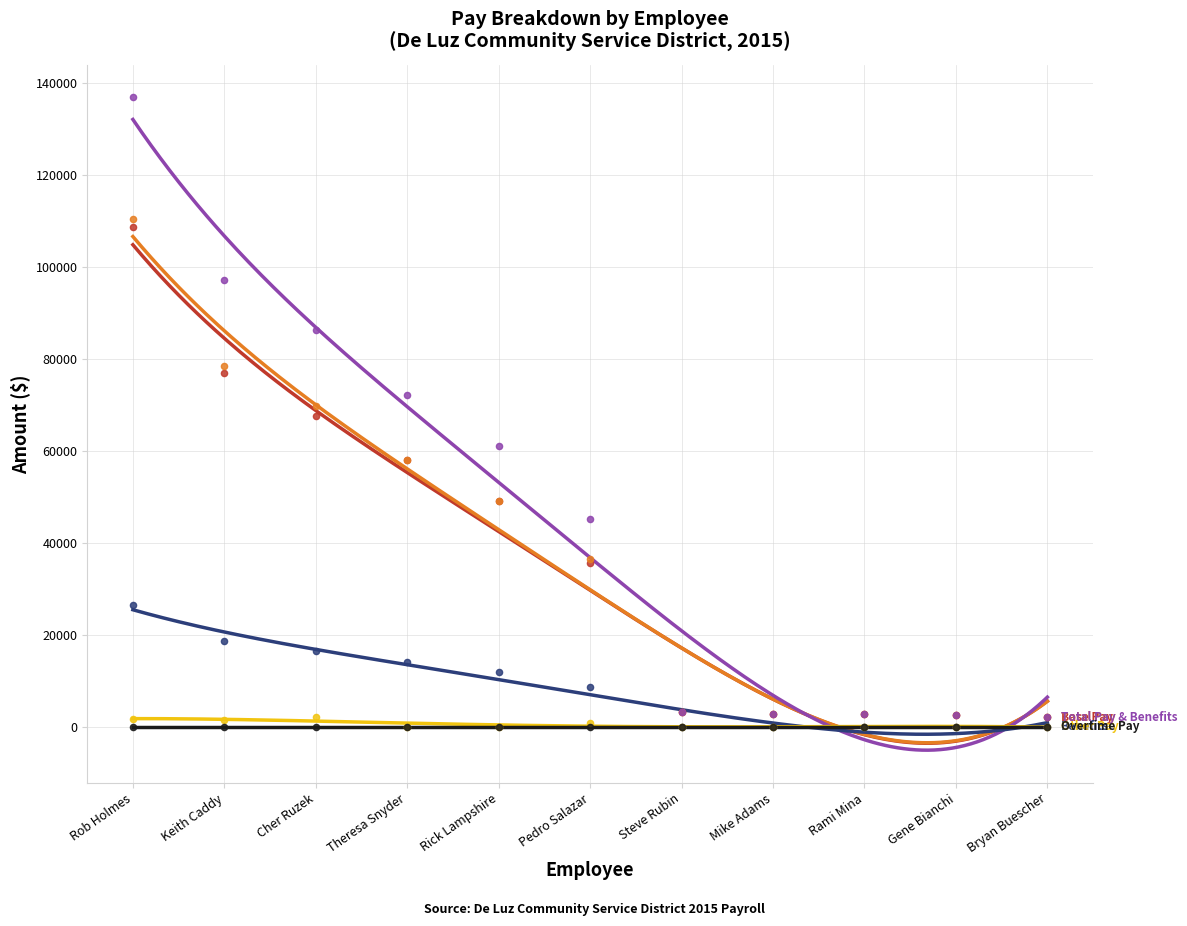

At how many categories does at least one series exceed 90257?

2